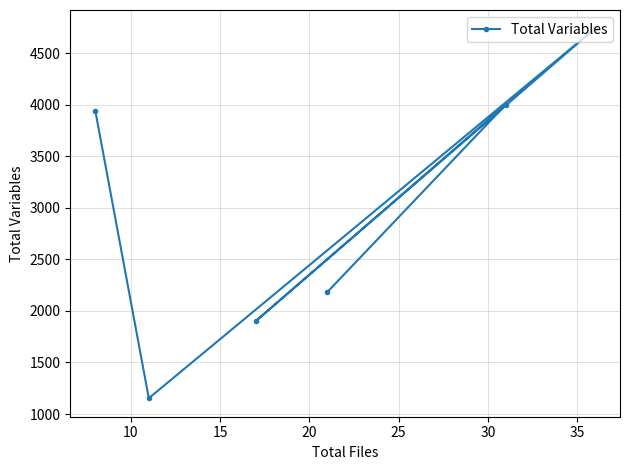

What is the difference between the second highest and second lowest values?

2099